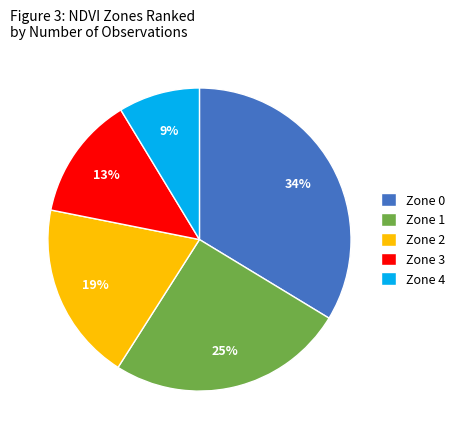

Rank the categories by value from lowest to highest.

Zone 4, Zone 3, Zone 2, Zone 1, Zone 0